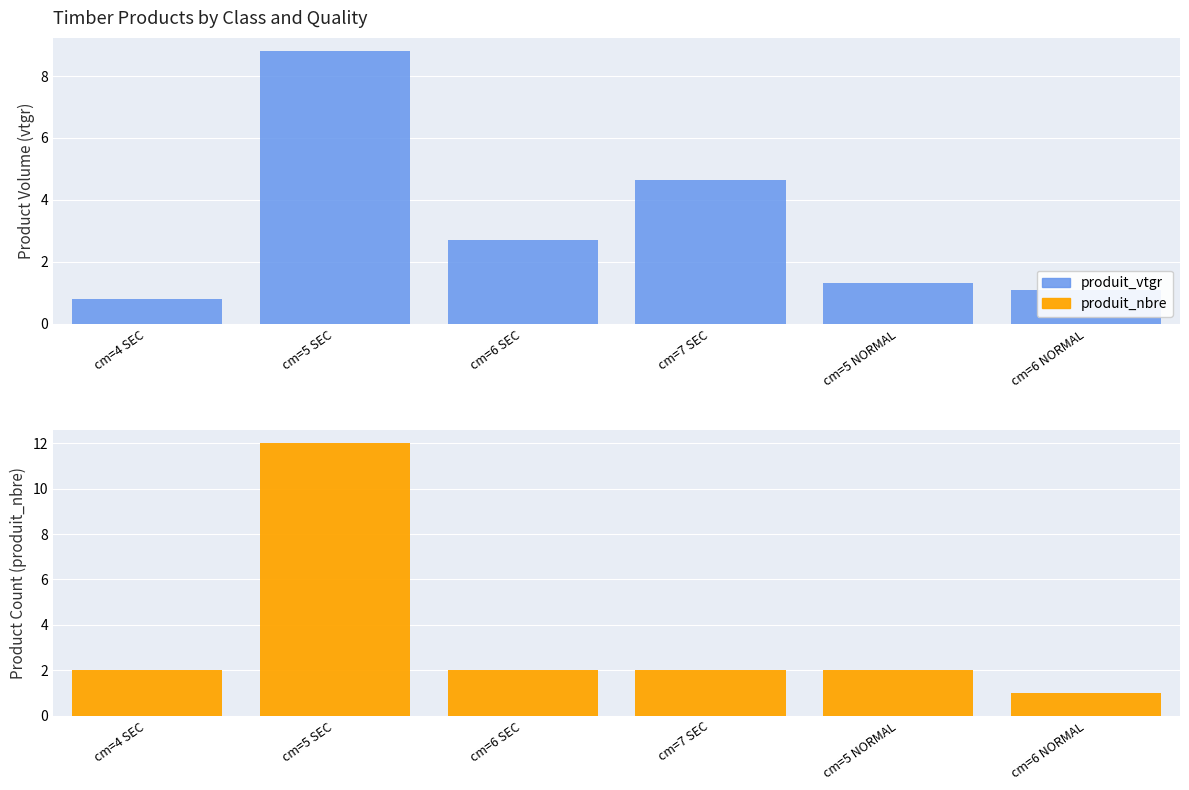

Is it true that produit_nbre equals 1.3 at cm=7 SEC?

False